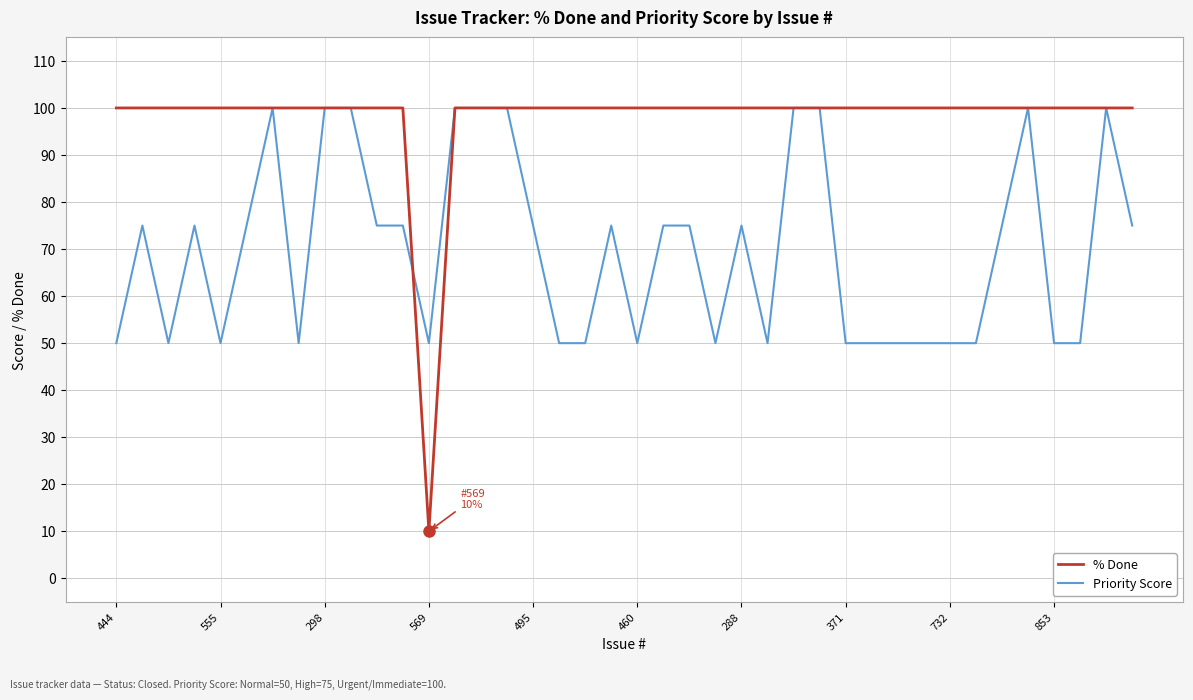

What are all the series names shown in the legend?

% Done, Priority Score